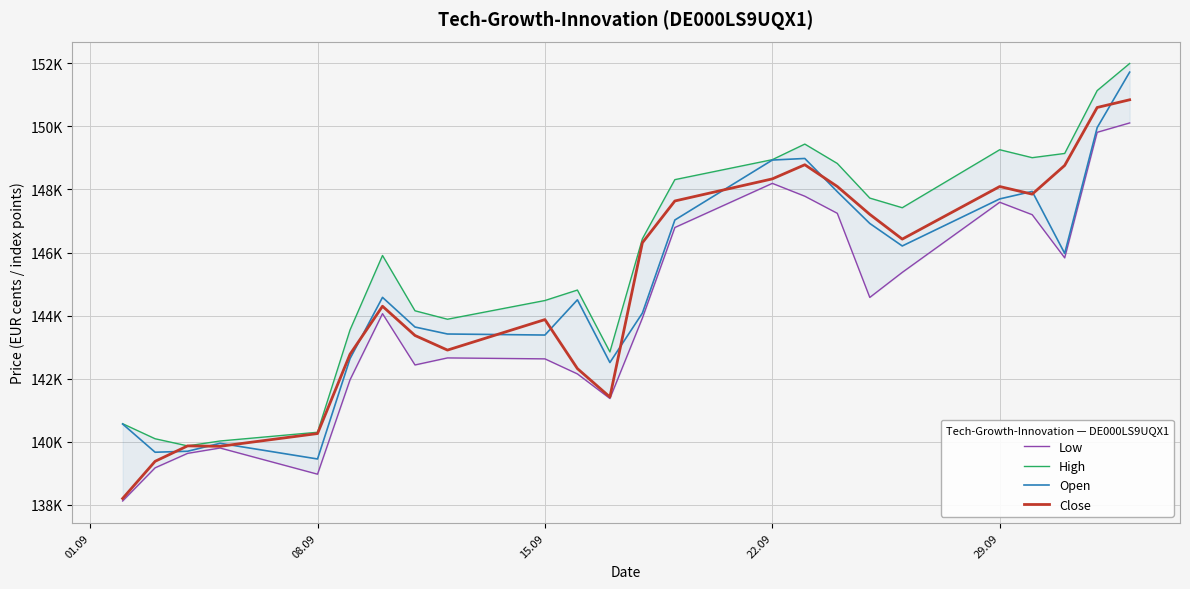

Is it true that Open equals 202093 at 16?

False